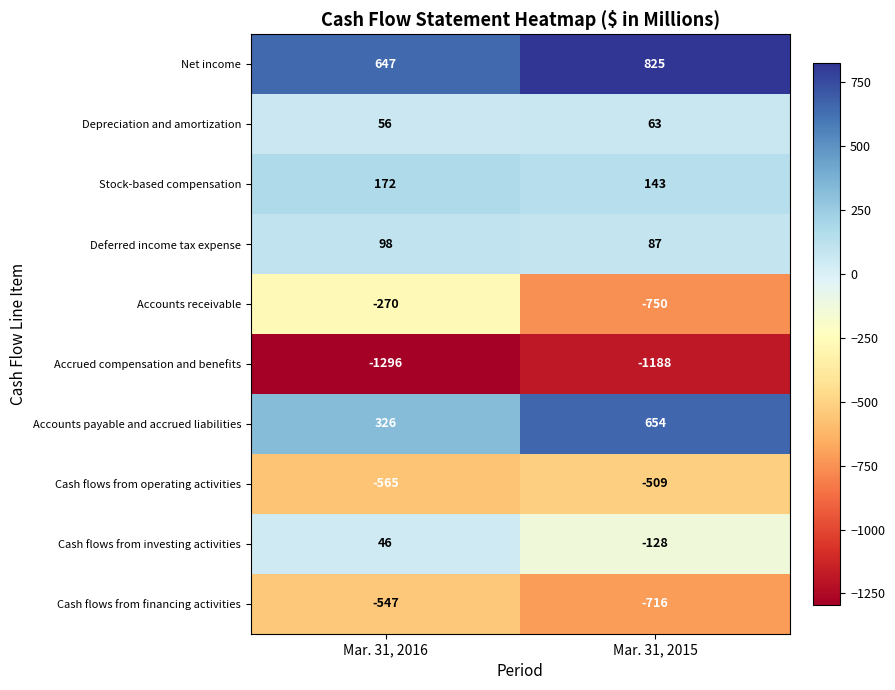

Read the Accounts receivable value at Mar. 31, 2016, to the nearest 5.

-270